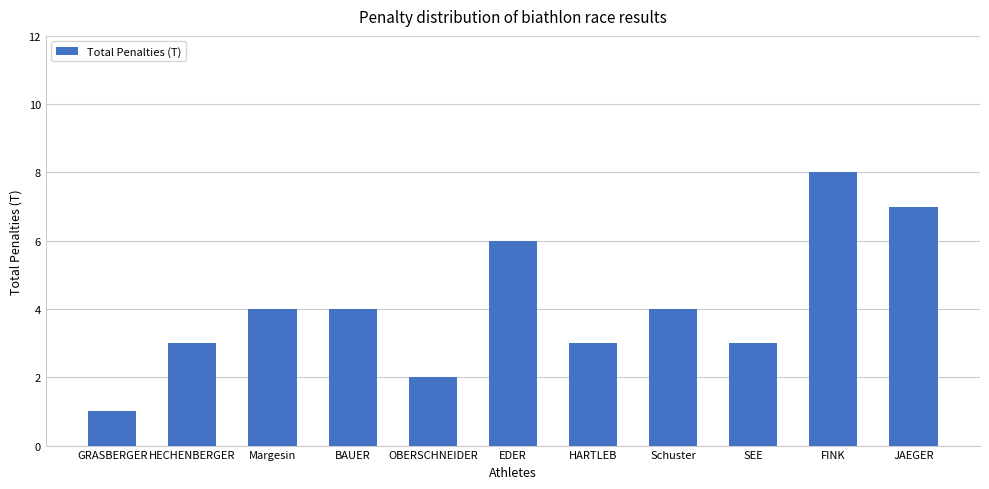

What is the sum of all values?

45